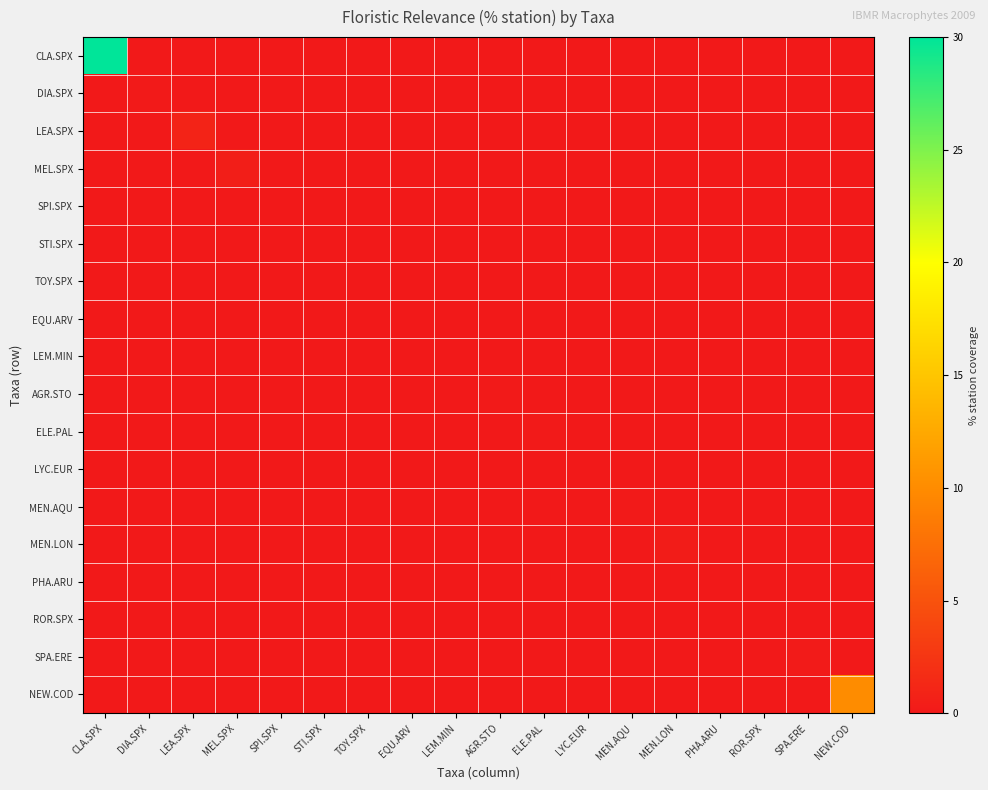

Reading left to right, extract all data points from this chart.

CLA.SPX: CLA.SPX=30.0	DIA.SPX=0.0	LEA.SPX=0.0	MEL.SPX=0.0	SPI.SPX=0.0	STI.SPX=0.0	TOY.SPX=0.0	EQU.ARV=0.0	LEM.MIN=0.0	AGR.STO=0.0	ELE.PAL=0.0	LYC.EUR=0.0	MEN.AQU=0.0	MEN.LON=0.0	PHA.ARU=0.0	ROR.SPX=0.0	SPA.ERE=0.0	NEW.COD=0.0
DIA.SPX: CLA.SPX=0.0	DIA.SPX=0.1	LEA.SPX=0.0	MEL.SPX=0.0	SPI.SPX=0.0	STI.SPX=0.0	TOY.SPX=0.0	EQU.ARV=0.0	LEM.MIN=0.0	AGR.STO=0.0	ELE.PAL=0.0	LYC.EUR=0.0	MEN.AQU=0.0	MEN.LON=0.0	PHA.ARU=0.0	ROR.SPX=0.0	SPA.ERE=0.0	NEW.COD=0.0
LEA.SPX: CLA.SPX=0.0	DIA.SPX=0.0	LEA.SPX=0.9	MEL.SPX=0.0	SPI.SPX=0.0	STI.SPX=0.0	TOY.SPX=0.0	EQU.ARV=0.0	LEM.MIN=0.0	AGR.STO=0.0	ELE.PAL=0.0	LYC.EUR=0.0	MEN.AQU=0.0	MEN.LON=0.0	PHA.ARU=0.0	ROR.SPX=0.0	SPA.ERE=0.0	NEW.COD=0.0
MEL.SPX: CLA.SPX=0.0	DIA.SPX=0.0	LEA.SPX=0.0	MEL.SPX=0.5	SPI.SPX=0.0	STI.SPX=0.0	TOY.SPX=0.0	EQU.ARV=0.0	LEM.MIN=0.0	AGR.STO=0.0	ELE.PAL=0.0	LYC.EUR=0.0	MEN.AQU=0.0	MEN.LON=0.0	PHA.ARU=0.0	ROR.SPX=0.0	SPA.ERE=0.0	NEW.COD=0.0
SPI.SPX: CLA.SPX=0.0	DIA.SPX=0.0	LEA.SPX=0.0	MEL.SPX=0.0	SPI.SPX=0.1	STI.SPX=0.0	TOY.SPX=0.0	EQU.ARV=0.0	LEM.MIN=0.0	AGR.STO=0.0	ELE.PAL=0.0	LYC.EUR=0.0	MEN.AQU=0.0	MEN.LON=0.0	PHA.ARU=0.0	ROR.SPX=0.0	SPA.ERE=0.0	NEW.COD=0.0
STI.SPX: CLA.SPX=0.0	DIA.SPX=0.0	LEA.SPX=0.0	MEL.SPX=0.0	SPI.SPX=0.0	STI.SPX=0.0	TOY.SPX=0.0	EQU.ARV=0.0	LEM.MIN=0.0	AGR.STO=0.0	ELE.PAL=0.0	LYC.EUR=0.0	MEN.AQU=0.0	MEN.LON=0.0	PHA.ARU=0.0	ROR.SPX=0.0	SPA.ERE=0.0	NEW.COD=0.0
TOY.SPX: CLA.SPX=0.0	DIA.SPX=0.0	LEA.SPX=0.0	MEL.SPX=0.0	SPI.SPX=0.0	STI.SPX=0.0	TOY.SPX=0.0	EQU.ARV=0.0	LEM.MIN=0.0	AGR.STO=0.0	ELE.PAL=0.0	LYC.EUR=0.0	MEN.AQU=0.0	MEN.LON=0.0	PHA.ARU=0.0	ROR.SPX=0.0	SPA.ERE=0.0	NEW.COD=0.0
EQU.ARV: CLA.SPX=0.0	DIA.SPX=0.0	LEA.SPX=0.0	MEL.SPX=0.0	SPI.SPX=0.0	STI.SPX=0.0	TOY.SPX=0.0	EQU.ARV=0.0	LEM.MIN=0.0	AGR.STO=0.0	ELE.PAL=0.0	LYC.EUR=0.0	MEN.AQU=0.0	MEN.LON=0.0	PHA.ARU=0.0	ROR.SPX=0.0	SPA.ERE=0.0	NEW.COD=0.0
LEM.MIN: CLA.SPX=0.0	DIA.SPX=0.0	LEA.SPX=0.0	MEL.SPX=0.0	SPI.SPX=0.0	STI.SPX=0.0	TOY.SPX=0.0	EQU.ARV=0.0	LEM.MIN=0.0	AGR.STO=0.0	ELE.PAL=0.0	LYC.EUR=0.0	MEN.AQU=0.0	MEN.LON=0.0	PHA.ARU=0.0	ROR.SPX=0.0	SPA.ERE=0.0	NEW.COD=0.0
AGR.STO: CLA.SPX=0.0	DIA.SPX=0.0	LEA.SPX=0.0	MEL.SPX=0.0	SPI.SPX=0.0	STI.SPX=0.0	TOY.SPX=0.0	EQU.ARV=0.0	LEM.MIN=0.0	AGR.STO=0.1	ELE.PAL=0.0	LYC.EUR=0.0	MEN.AQU=0.0	MEN.LON=0.0	PHA.ARU=0.0	ROR.SPX=0.0	SPA.ERE=0.0	NEW.COD=0.0
ELE.PAL: CLA.SPX=0.0	DIA.SPX=0.0	LEA.SPX=0.0	MEL.SPX=0.0	SPI.SPX=0.0	STI.SPX=0.0	TOY.SPX=0.0	EQU.ARV=0.0	LEM.MIN=0.0	AGR.STO=0.0	ELE.PAL=0.1	LYC.EUR=0.0	MEN.AQU=0.0	MEN.LON=0.0	PHA.ARU=0.0	ROR.SPX=0.0	SPA.ERE=0.0	NEW.COD=0.0
LYC.EUR: CLA.SPX=0.0	DIA.SPX=0.0	LEA.SPX=0.0	MEL.SPX=0.0	SPI.SPX=0.0	STI.SPX=0.0	TOY.SPX=0.0	EQU.ARV=0.0	LEM.MIN=0.0	AGR.STO=0.0	ELE.PAL=0.0	LYC.EUR=0.1	MEN.AQU=0.0	MEN.LON=0.0	PHA.ARU=0.0	ROR.SPX=0.0	SPA.ERE=0.0	NEW.COD=0.0
MEN.AQU: CLA.SPX=0.0	DIA.SPX=0.0	LEA.SPX=0.0	MEL.SPX=0.0	SPI.SPX=0.0	STI.SPX=0.0	TOY.SPX=0.0	EQU.ARV=0.0	LEM.MIN=0.0	AGR.STO=0.0	ELE.PAL=0.0	LYC.EUR=0.0	MEN.AQU=0.1	MEN.LON=0.0	PHA.ARU=0.0	ROR.SPX=0.0	SPA.ERE=0.0	NEW.COD=0.0
MEN.LON: CLA.SPX=0.0	DIA.SPX=0.0	LEA.SPX=0.0	MEL.SPX=0.0	SPI.SPX=0.0	STI.SPX=0.0	TOY.SPX=0.0	EQU.ARV=0.0	LEM.MIN=0.0	AGR.STO=0.0	ELE.PAL=0.0	LYC.EUR=0.0	MEN.AQU=0.0	MEN.LON=0.3	PHA.ARU=0.0	ROR.SPX=0.0	SPA.ERE=0.0	NEW.COD=0.0
PHA.ARU: CLA.SPX=0.0	DIA.SPX=0.0	LEA.SPX=0.0	MEL.SPX=0.0	SPI.SPX=0.0	STI.SPX=0.0	TOY.SPX=0.0	EQU.ARV=0.0	LEM.MIN=0.0	AGR.STO=0.0	ELE.PAL=0.0	LYC.EUR=0.0	MEN.AQU=0.0	MEN.LON=0.0	PHA.ARU=0.0	ROR.SPX=0.0	SPA.ERE=0.0	NEW.COD=0.0
ROR.SPX: CLA.SPX=0.0	DIA.SPX=0.0	LEA.SPX=0.0	MEL.SPX=0.0	SPI.SPX=0.0	STI.SPX=0.0	TOY.SPX=0.0	EQU.ARV=0.0	LEM.MIN=0.0	AGR.STO=0.0	ELE.PAL=0.0	LYC.EUR=0.0	MEN.AQU=0.0	MEN.LON=0.0	PHA.ARU=0.0	ROR.SPX=0.0	SPA.ERE=0.0	NEW.COD=0.0
SPA.ERE: CLA.SPX=0.0	DIA.SPX=0.0	LEA.SPX=0.0	MEL.SPX=0.0	SPI.SPX=0.0	STI.SPX=0.0	TOY.SPX=0.0	EQU.ARV=0.0	LEM.MIN=0.0	AGR.STO=0.0	ELE.PAL=0.0	LYC.EUR=0.0	MEN.AQU=0.0	MEN.LON=0.0	PHA.ARU=0.0	ROR.SPX=0.0	SPA.ERE=0.2	NEW.COD=0.0
NEW.COD: CLA.SPX=0.0	DIA.SPX=0.0	LEA.SPX=0.0	MEL.SPX=0.0	SPI.SPX=0.0	STI.SPX=0.0	TOY.SPX=0.0	EQU.ARV=0.0	LEM.MIN=0.0	AGR.STO=0.0	ELE.PAL=0.0	LYC.EUR=0.0	MEN.AQU=0.0	MEN.LON=0.0	PHA.ARU=0.0	ROR.SPX=0.0	SPA.ERE=0.0	NEW.COD=10.0